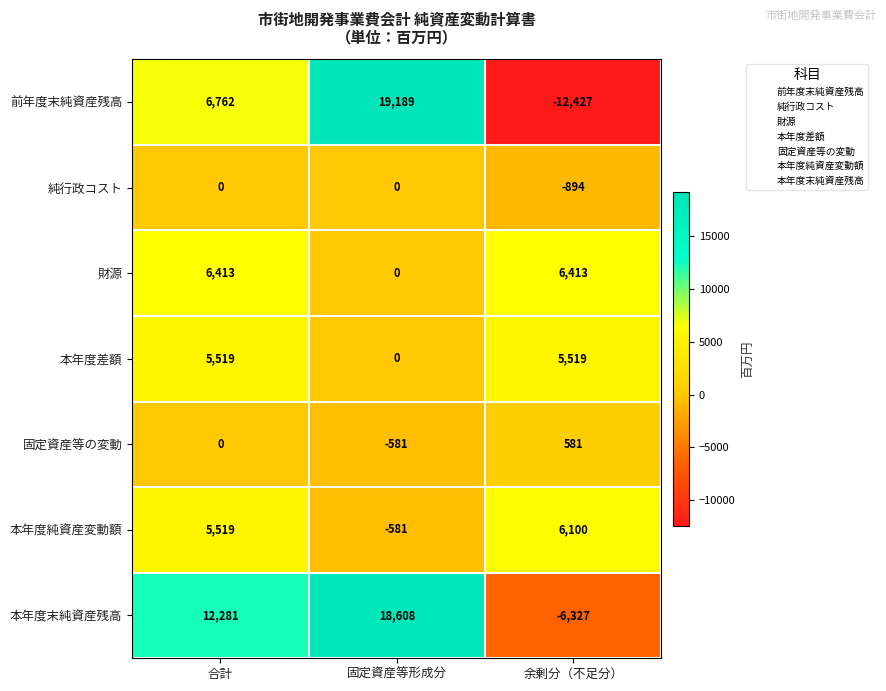

Count the number of data series in this chart.

7